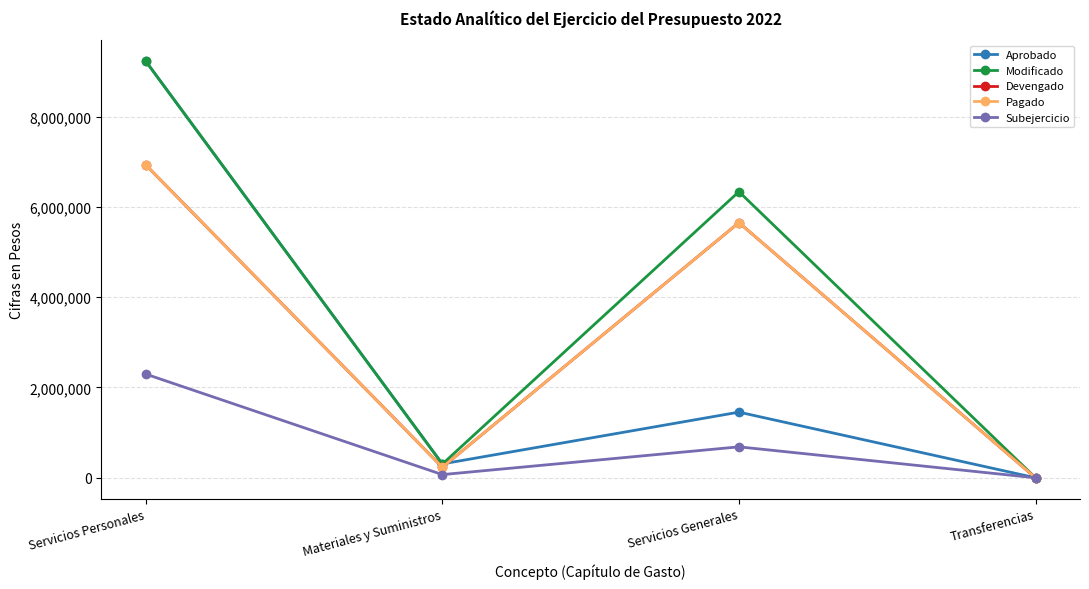

Does the chart have visible grid lines?

Yes